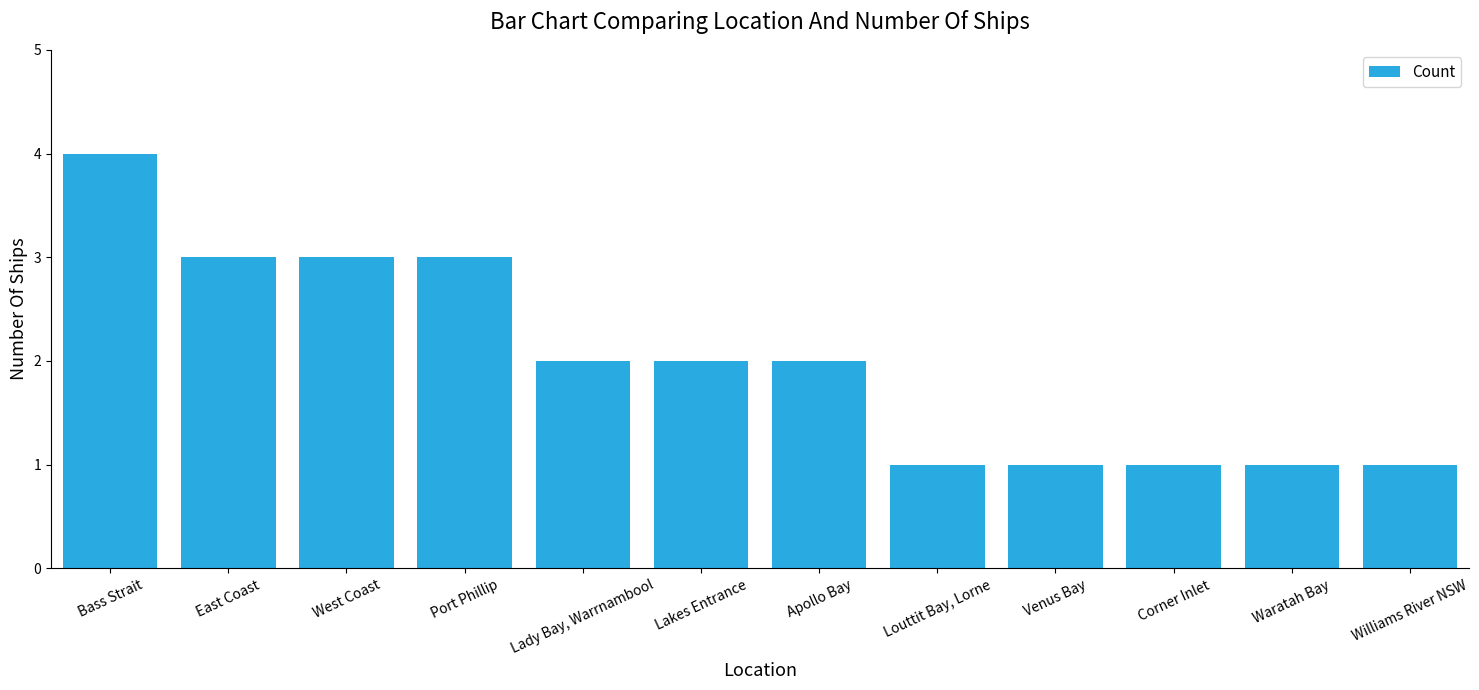

What is the minimum value shown in the chart?

1